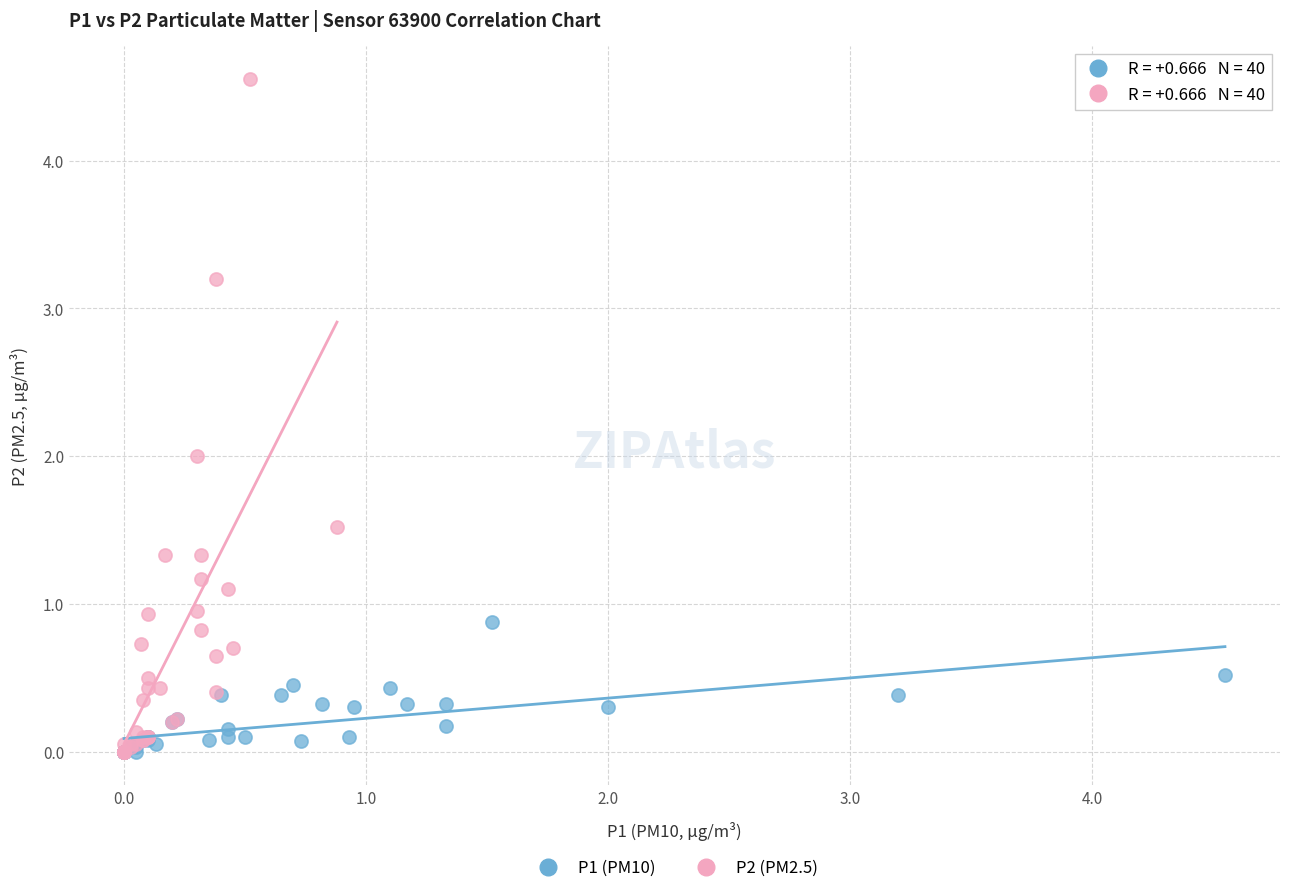

Which series contains the highest Y value?

P2 (PM2.5)